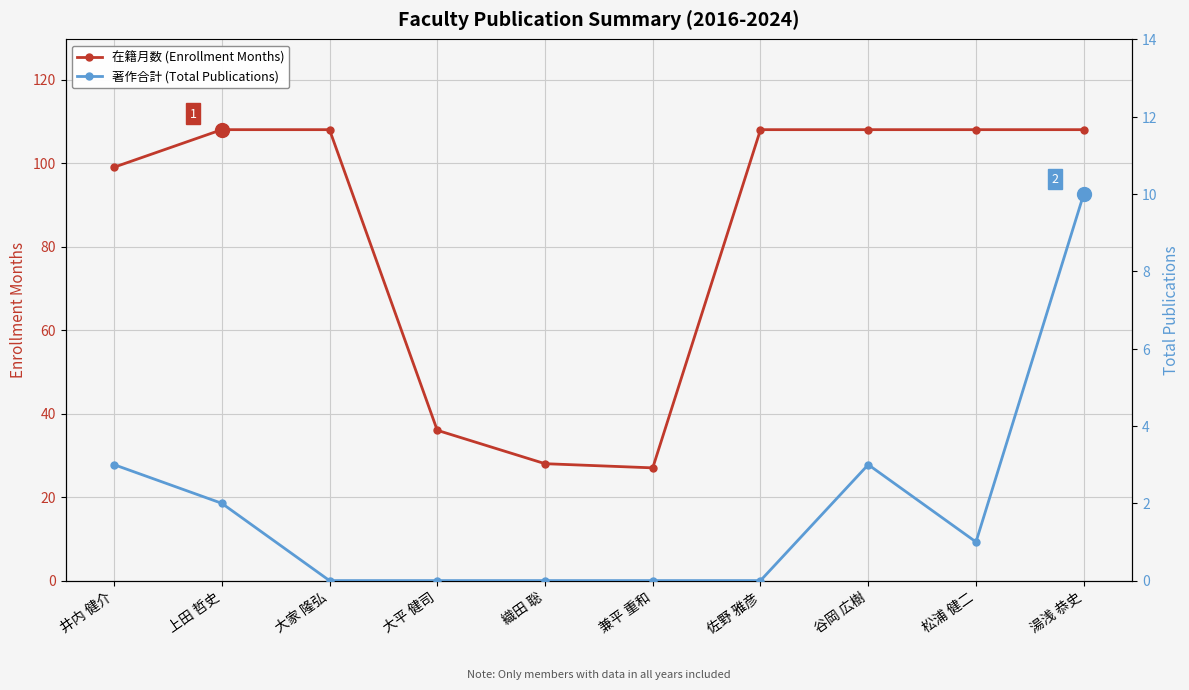

The 在籍月数 (Enrollment Months) series shows 108 at 谷岡 広樹. True or false?

True